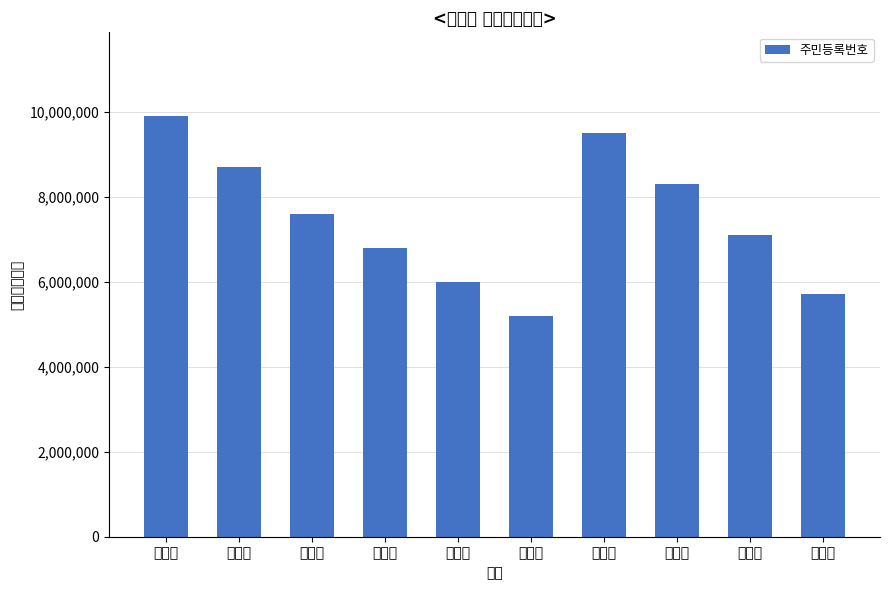

What is the label of the 3rd bar from the left?

박지훈